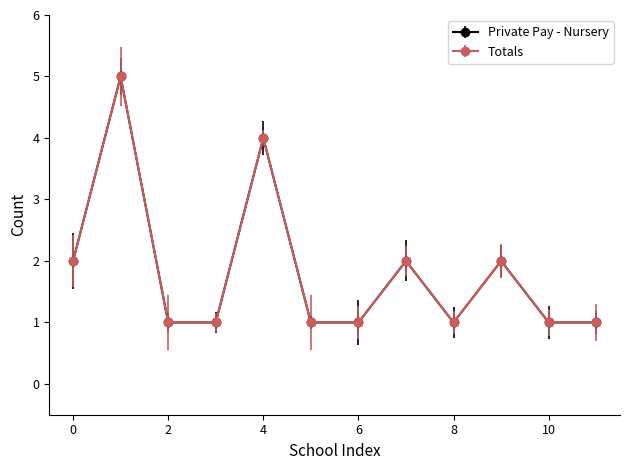

Rank the series by their maximum value, from highest to lowest.

Private Pay - Nursery, Totals